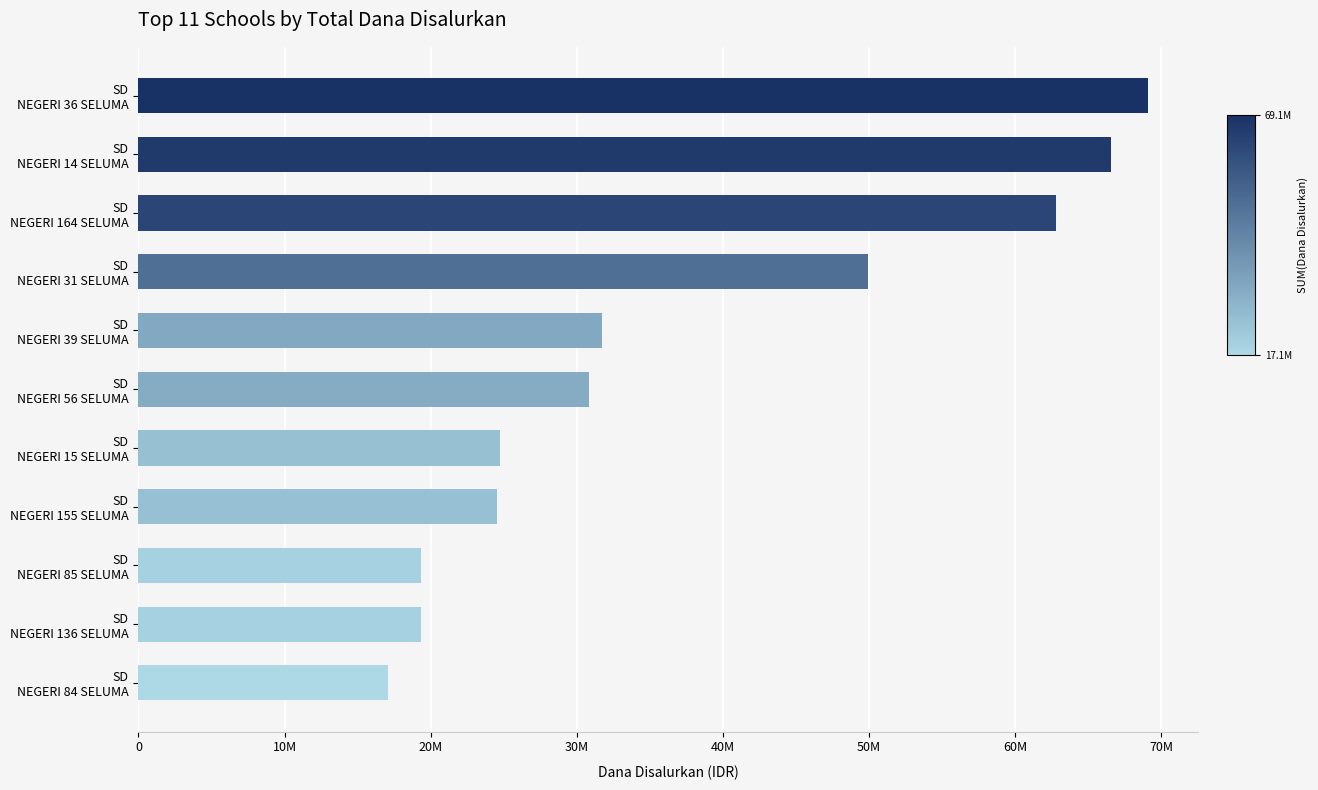

Are the bars horizontal?

Yes